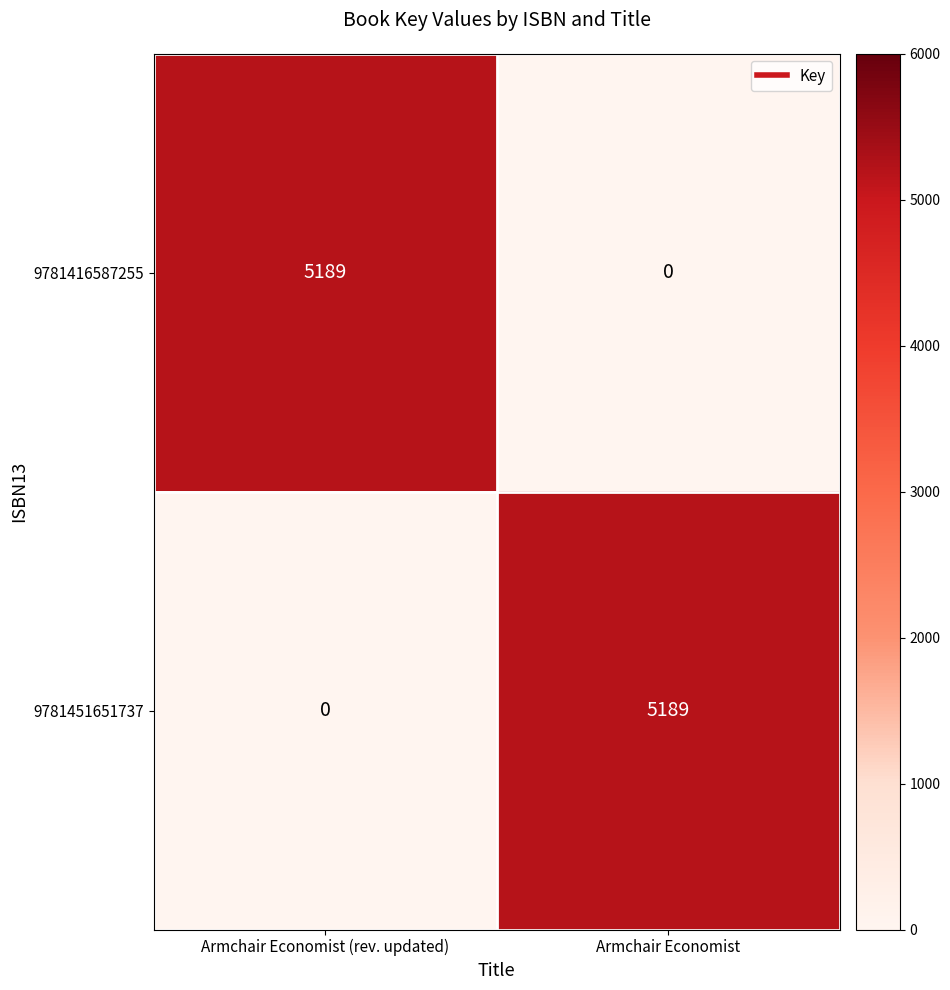

What is the spread (max minus min) of values at Armchair Economist?

5189